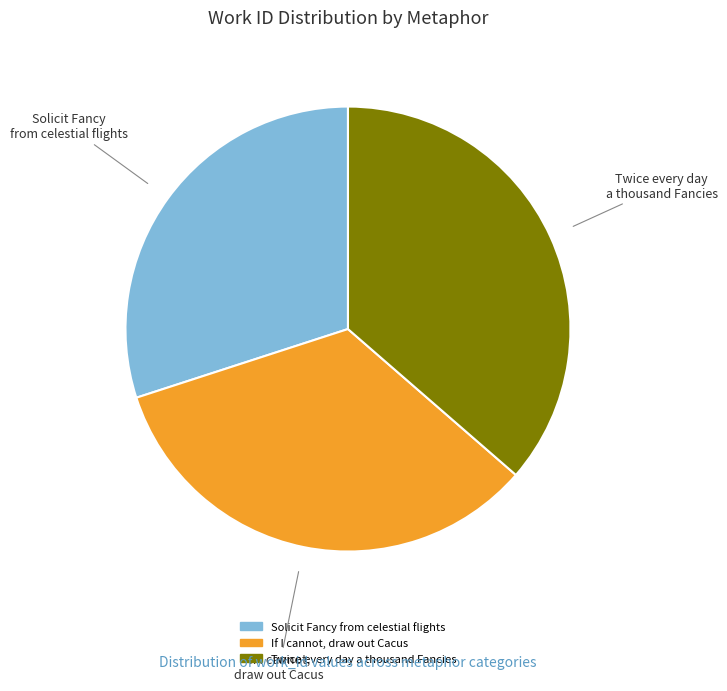

How many segments does this pie chart have?

3